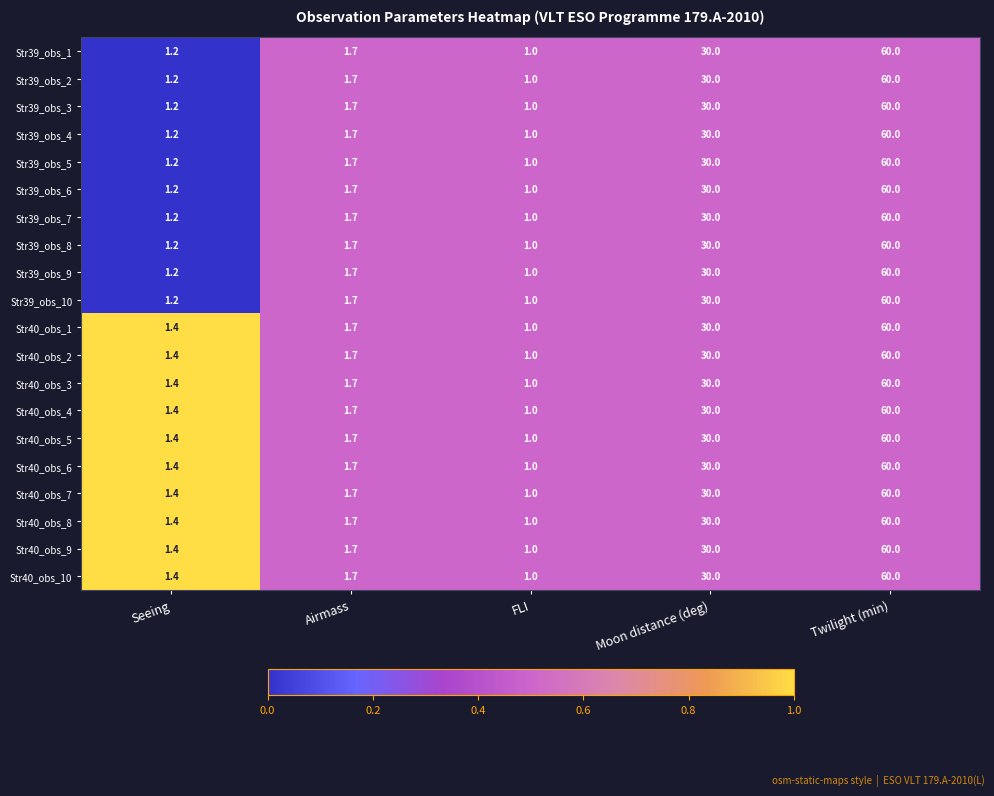

Is the value of Str39_obs_1 at Moon distance (deg) greater than the value of Str39_obs_9 at FLI?

Yes